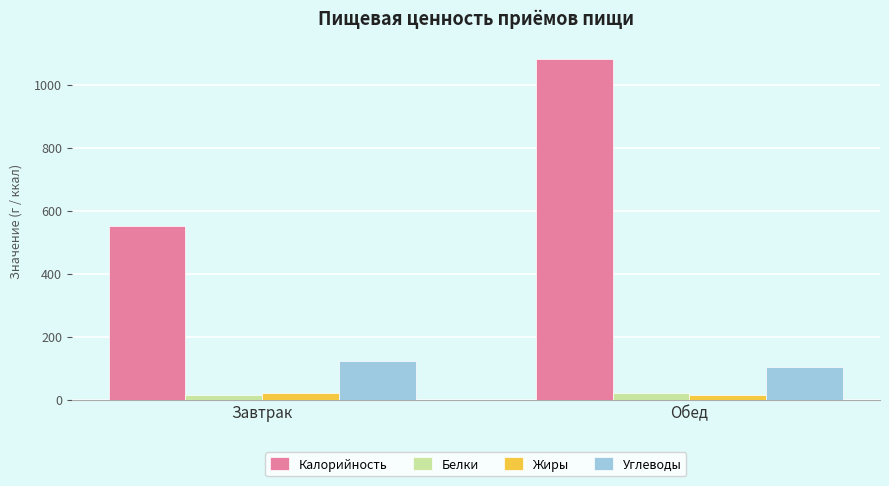

Reading left to right, transcribe all the data shown in this chart.

Калорийность: Завтрак=551.6	Обед=1083.6
Белки: Завтрак=15.3	Обед=21.4
Жиры: Завтрак=21.1	Обед=13.9
Углеводы: Завтрак=123.6	Обед=103.2